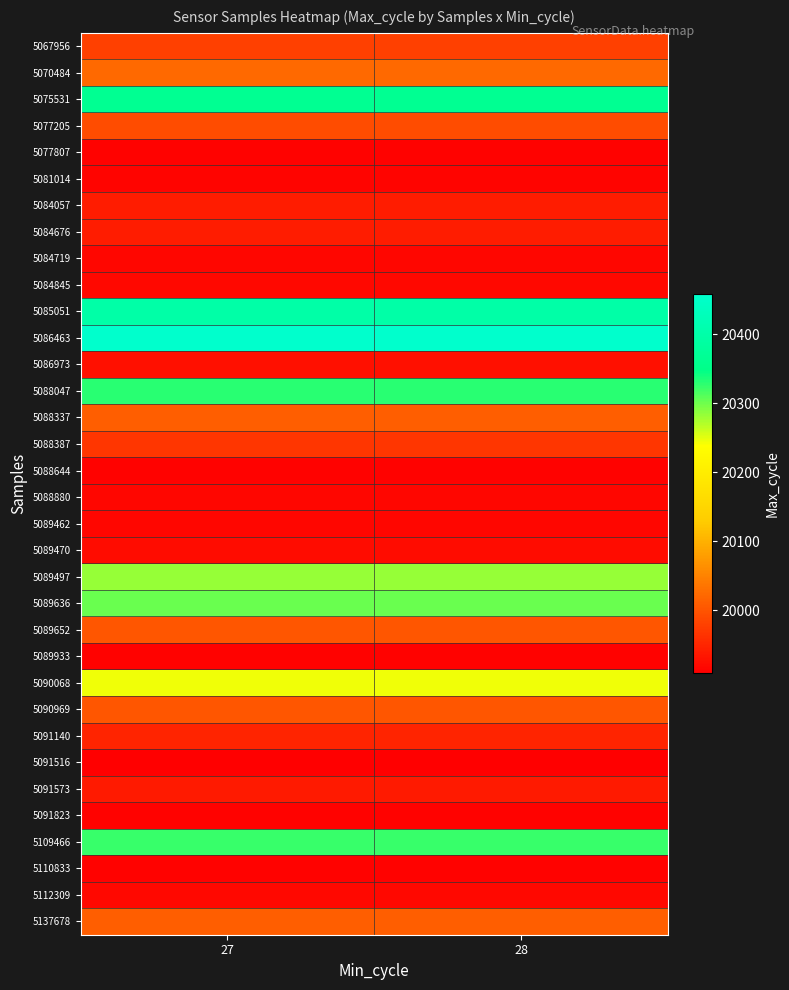

Which series changed the most between 27 and 28?

5067956